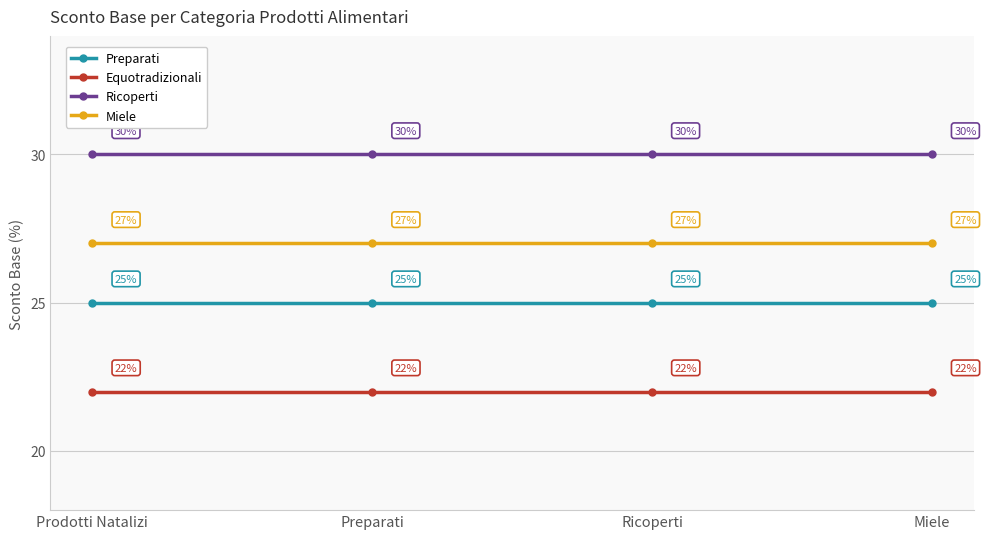

What is the spread (max minus min) of values at Preparati?

8